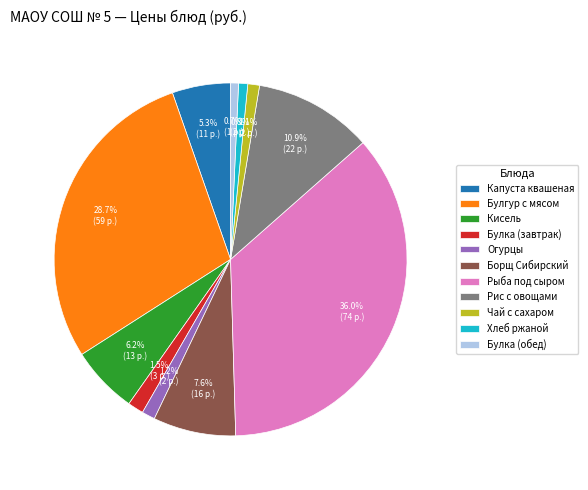

Is there any slice that represents more than half of the pie?

No